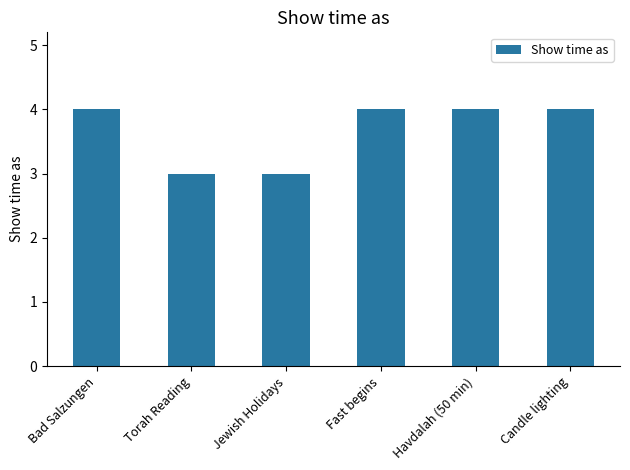

What is the maximum value shown in the chart?

4